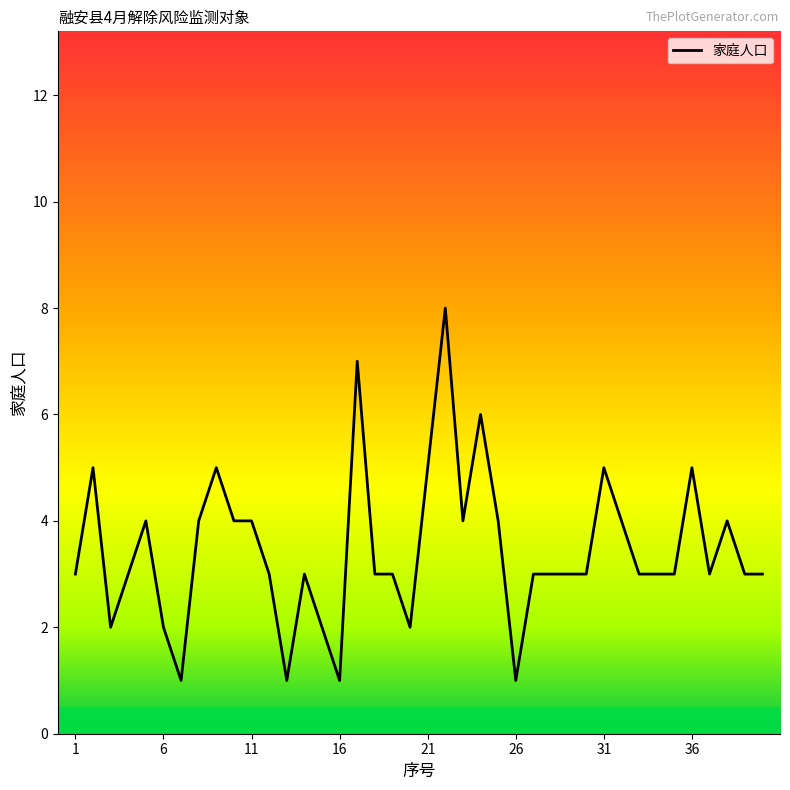

What is the minimum value shown in the chart?

1